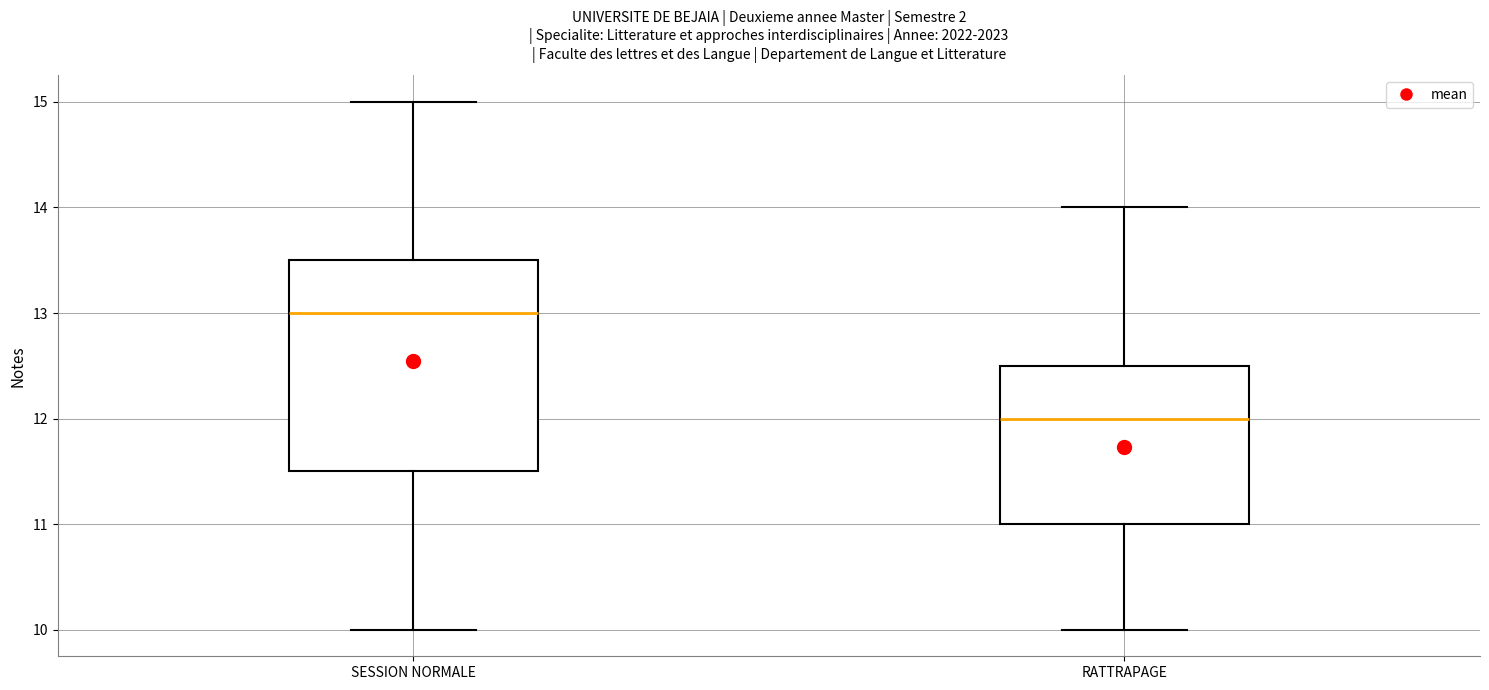

Reading left to right, transcribe this box plot: for each box, give where its median line is, the range the box spans, and where its two whiskers end, as read against the y-axis. The values are not printed on the chart, so give them approximately, as read against the axis.

SESSION NORMALE: median 13.0, box 11.5 to 13.5, whiskers 10.0 to 15.0
RATTRAPAGE: median 12.0, box 11.0 to 12.5, whiskers 10.0 to 14.0